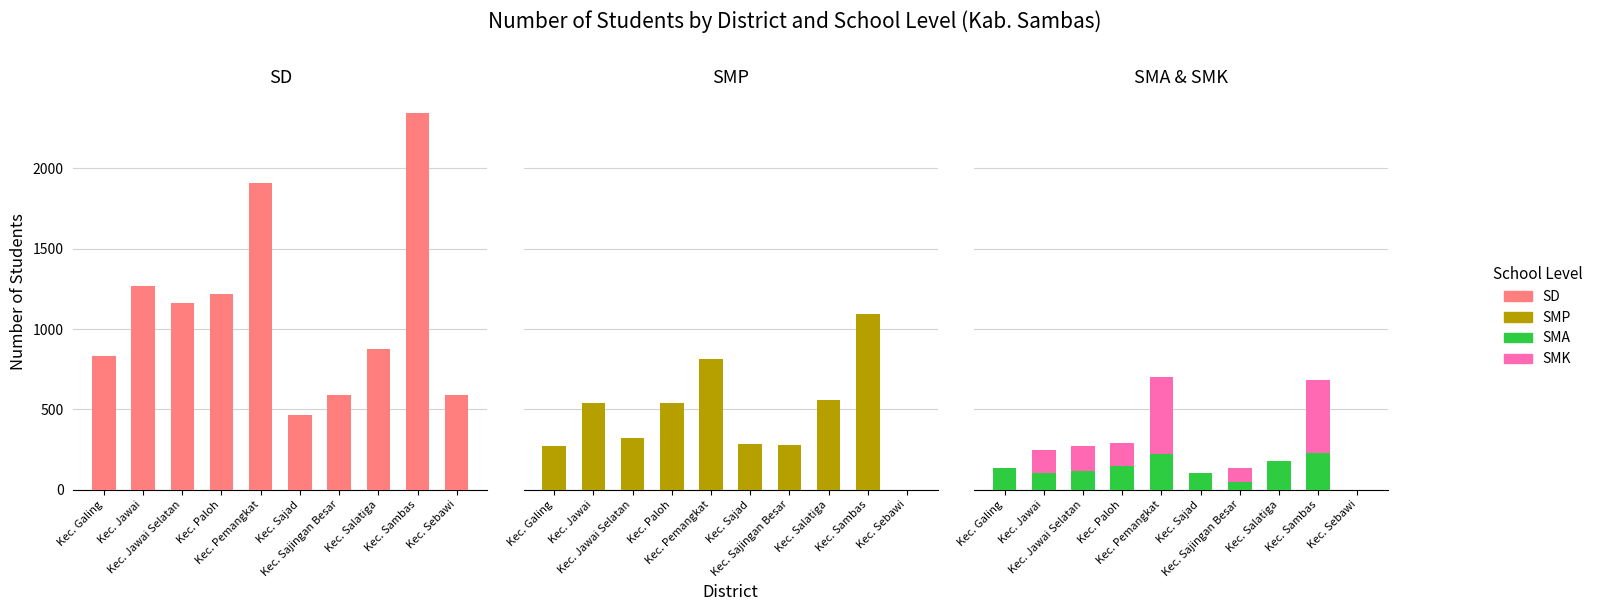

What is the greatest value displayed?

2348